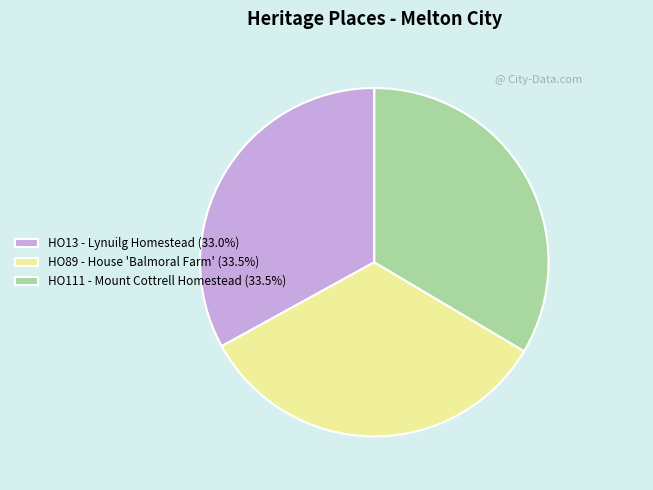

Do HO13 - Lynuilg Homestead (33.0%) and HO89 - House 'Balmoral Farm' (33.5%) together represent more than half of the pie?

Yes